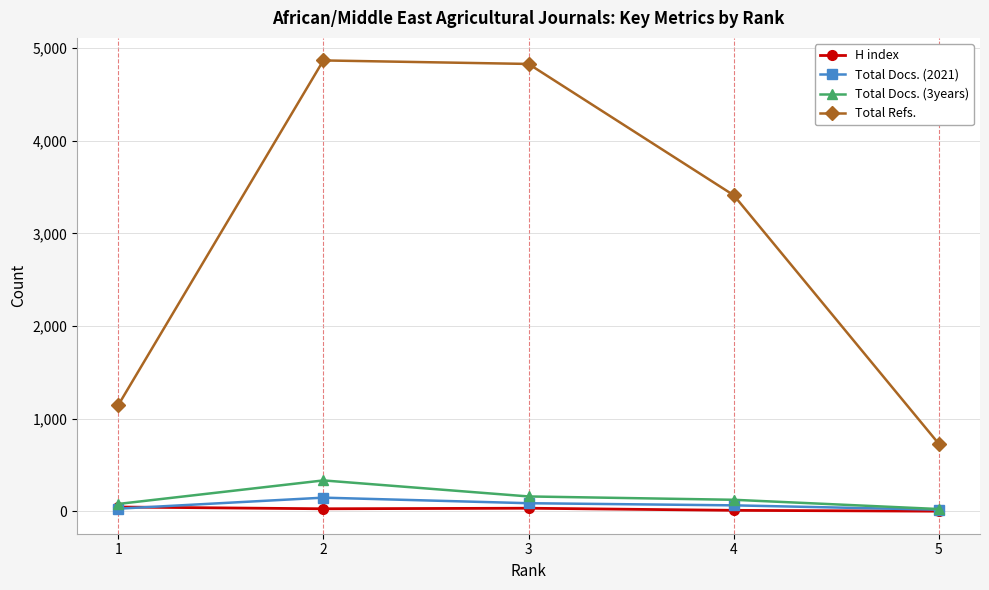

Between 2 and 4, which series saw the biggest shift?

Total Refs.